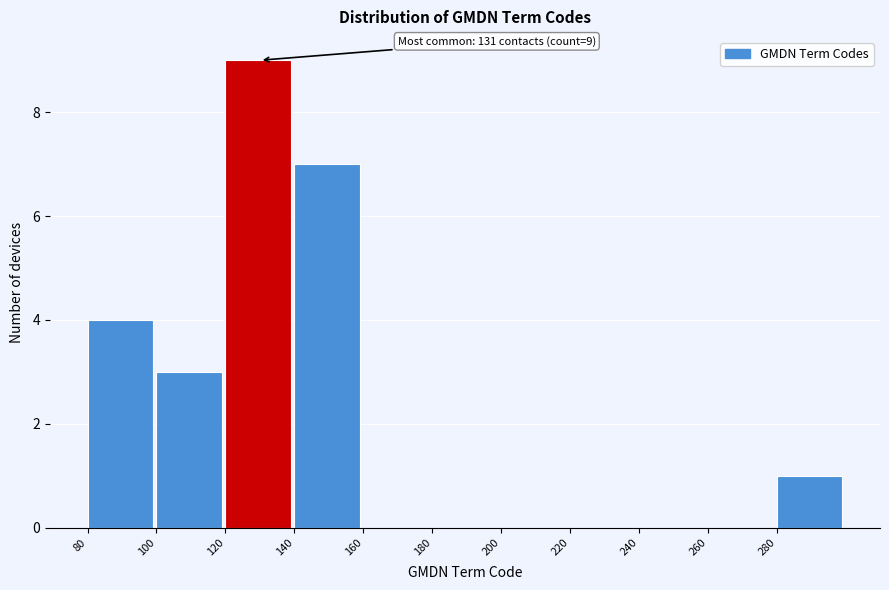

Which range on the x-axis has the tallest bar?

120 to 140